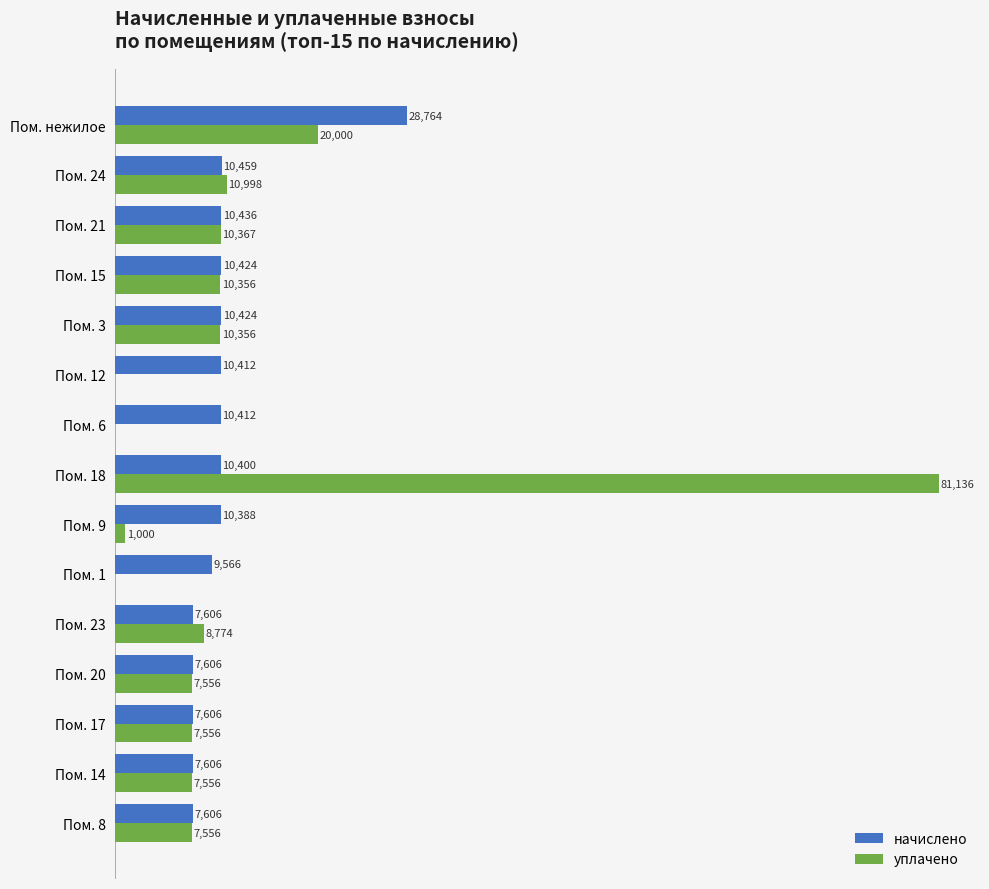

Is the value of начислено at Пом. 21 greater than the value of уплачено at Пом. 3?

Yes